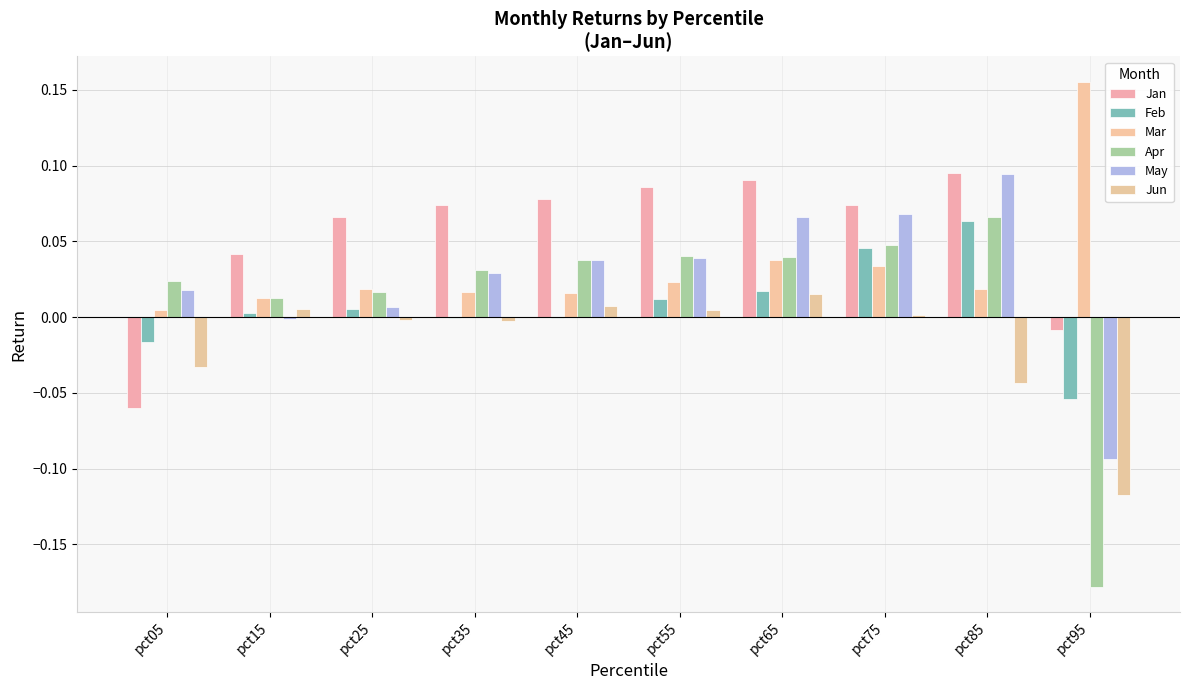

The Feb series shows -0.0 at pct05. True or false?

True